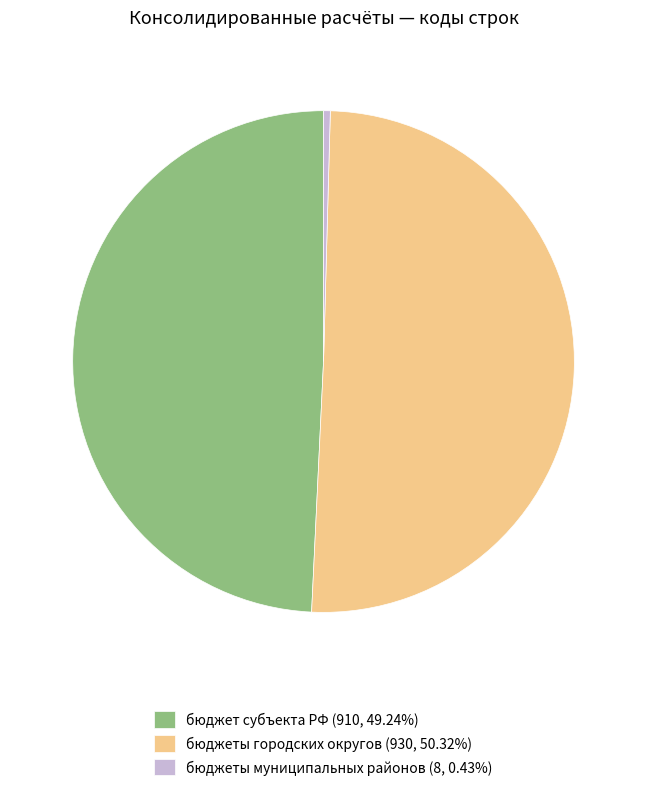

Does бюджеты муниципальных районов (8, 0.43%) represent more than half of the total?

No